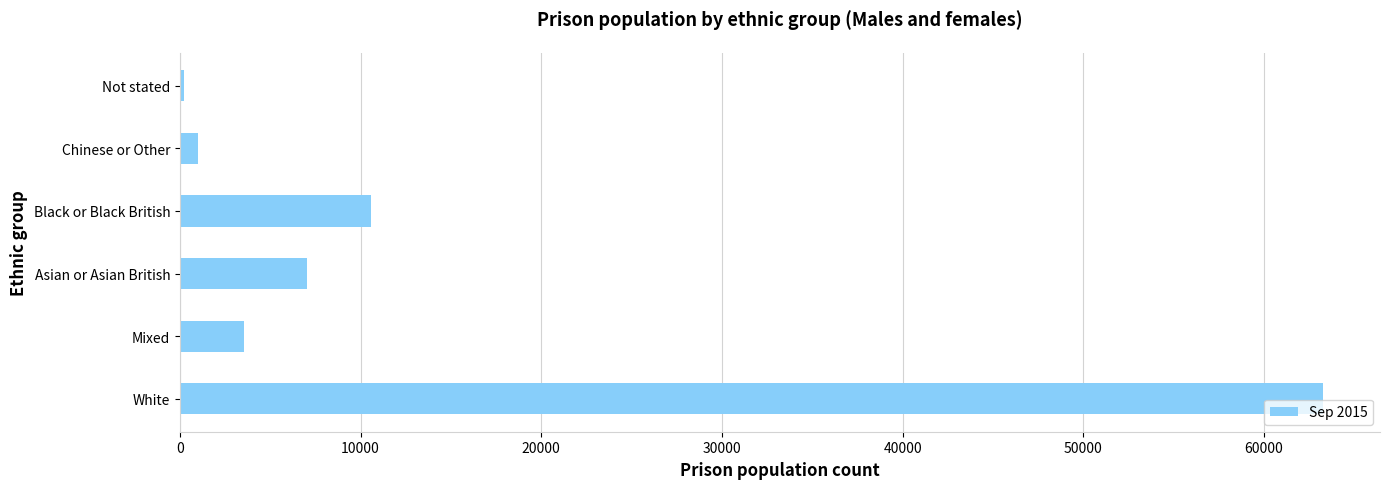

What is the greatest value displayed?

63252